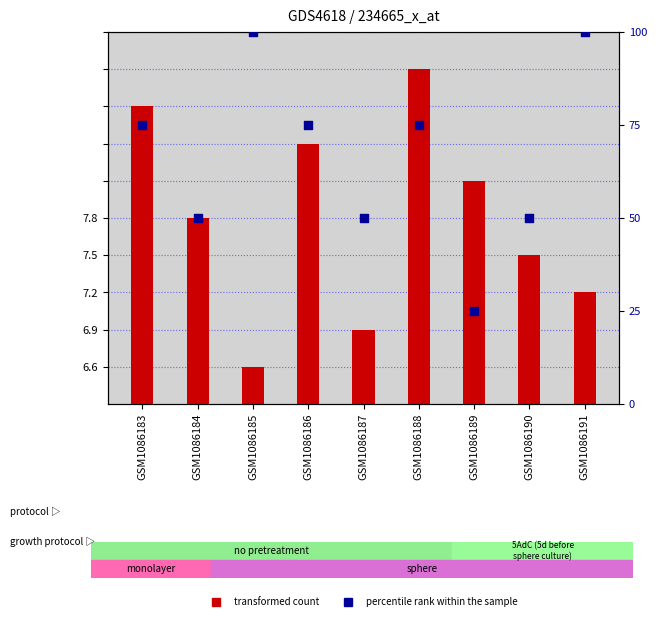

What are all the series names shown in the legend?

transformed count, percentile rank within the sample